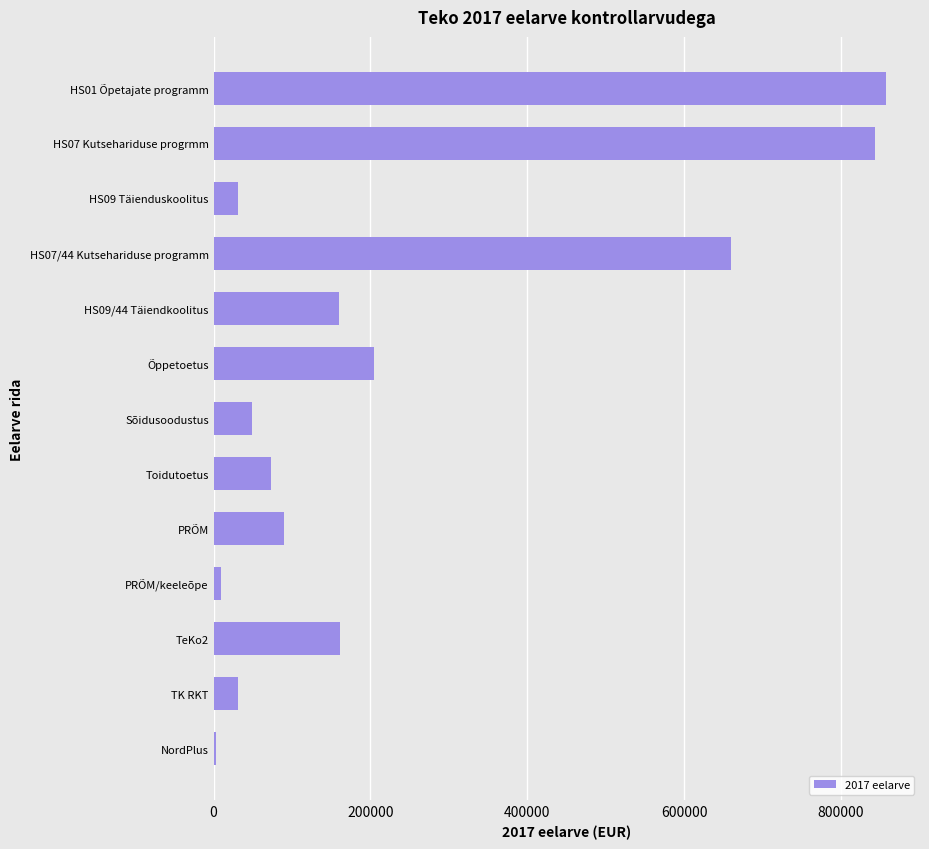

What is the greatest value displayed?

858000.0